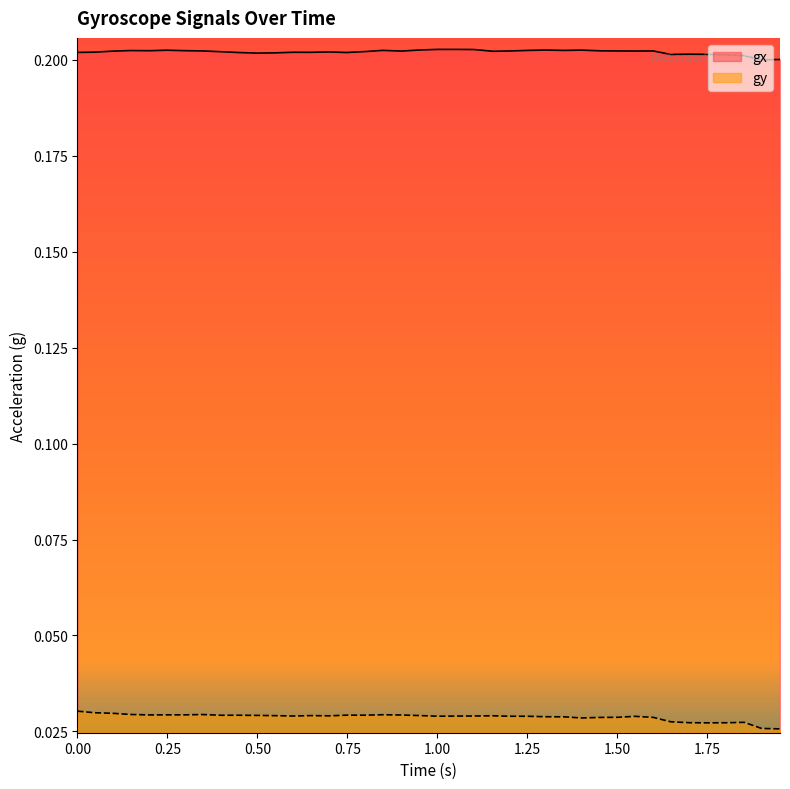

True or false: gy and gx cross at least once.

False